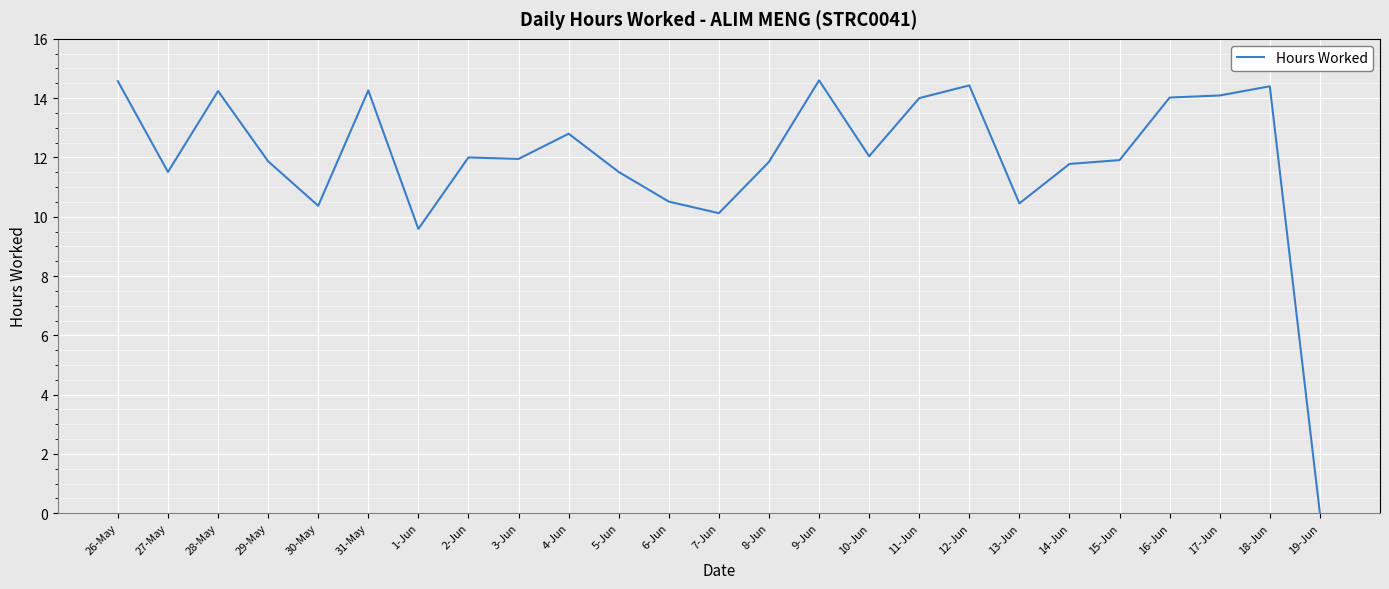

What is the sum of the values at 12-Jun and 8-Jun?

26.3